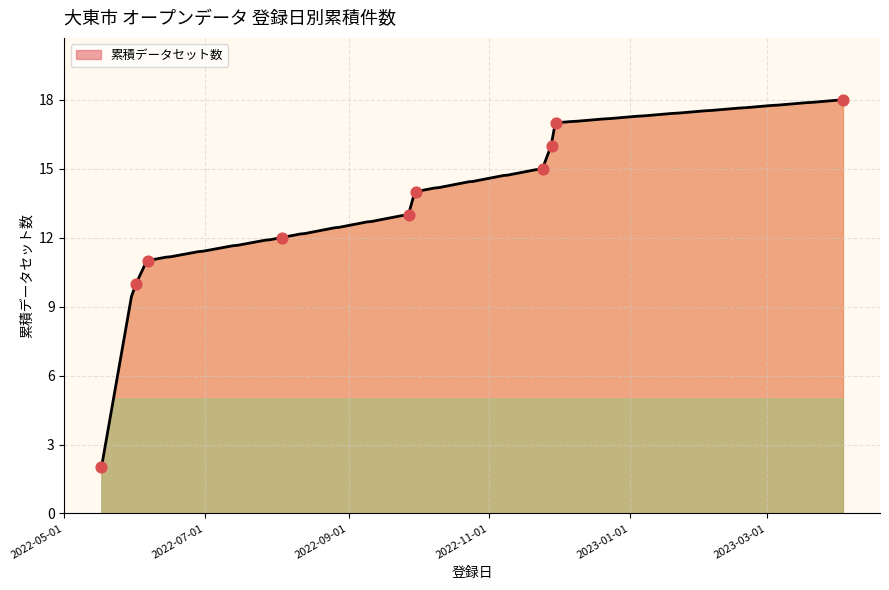

Which has a higher value, 2022-06-01 or 2022-06-01?

2022-06-01